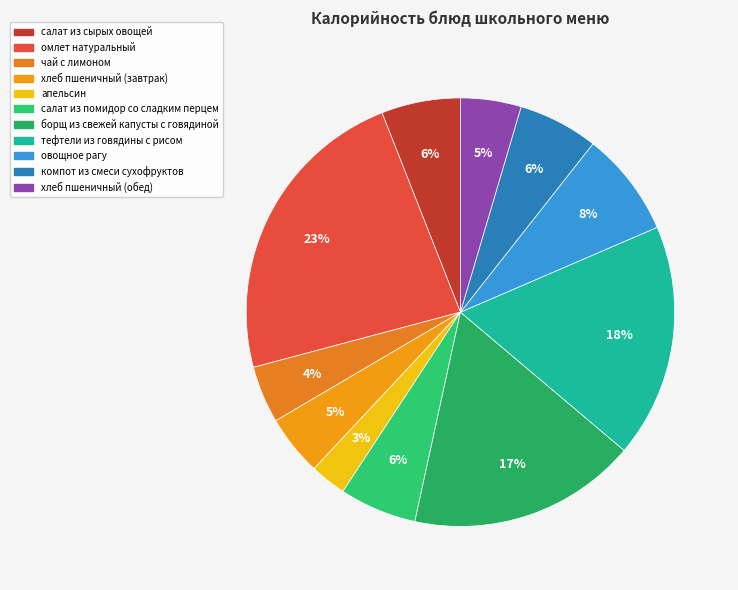

What percentage is the салат из сырых овощей slice, to the nearest percent?

6%